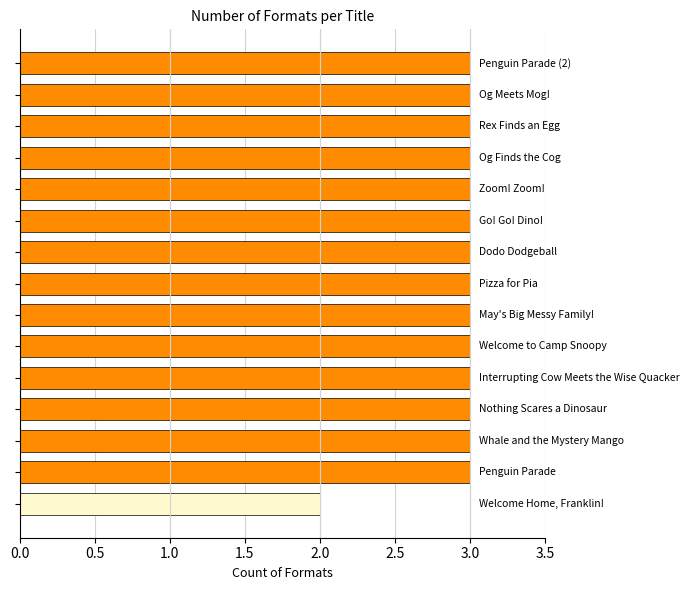

What is the greatest value displayed?

3